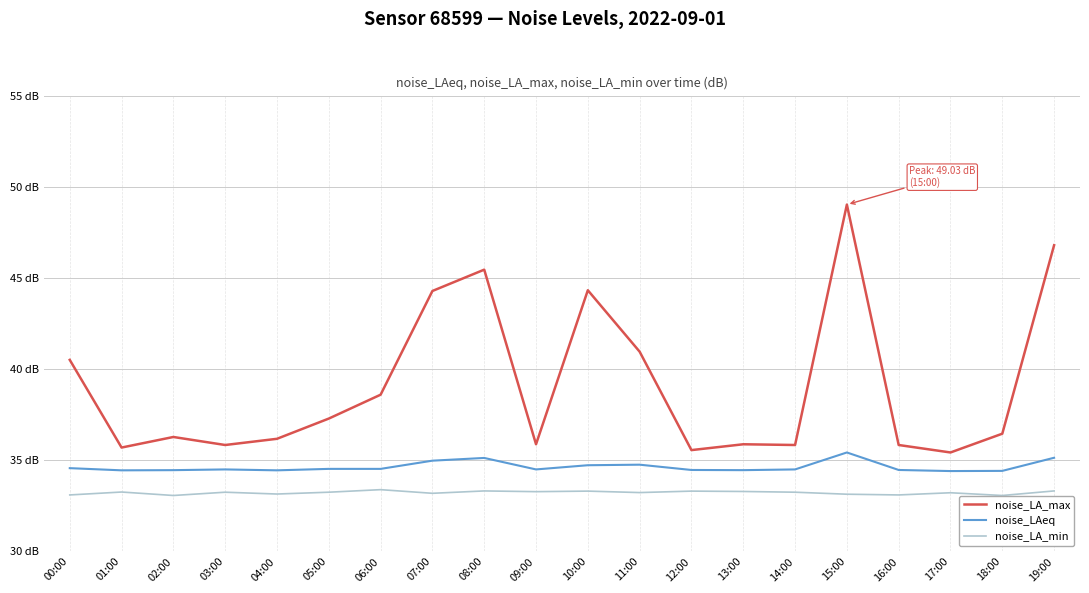

Does the chart have visible grid lines?

Yes